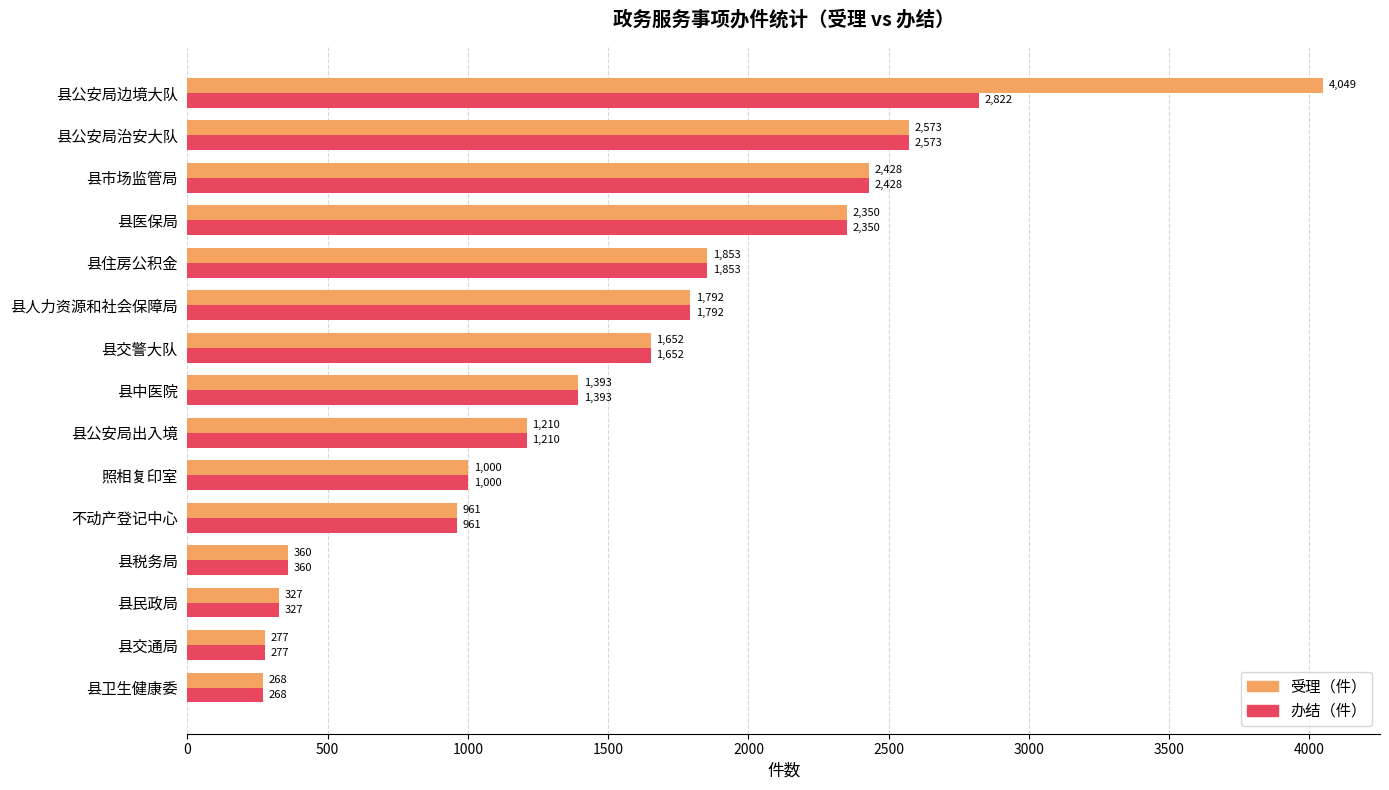

What is the lowest value of the 受理（件） series?

268